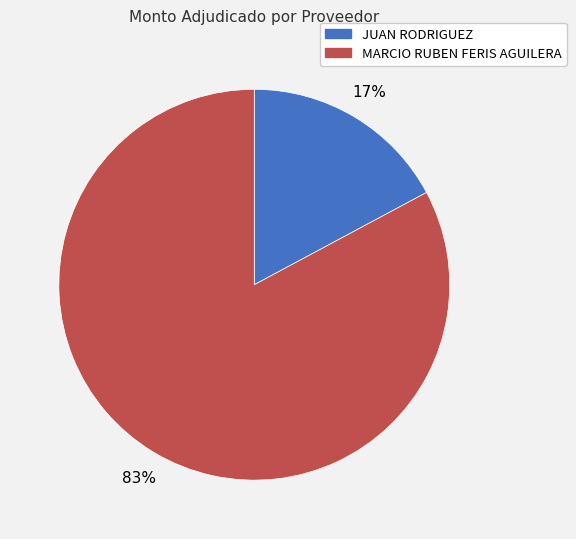

Which slice represents more than half of the pie?

MARCIO RUBEN FERIS AGUILERA